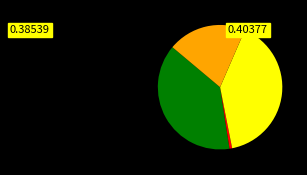

Is there a majority slice in this chart?

No